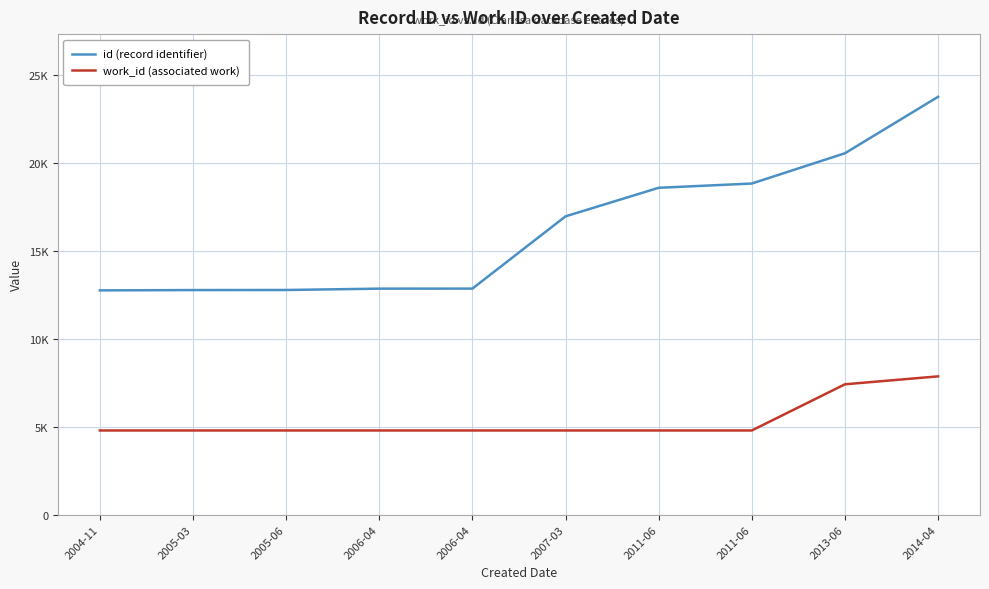

Rank the series at 2011-06 from lowest to highest value.

work_id (associated work), id (record identifier)